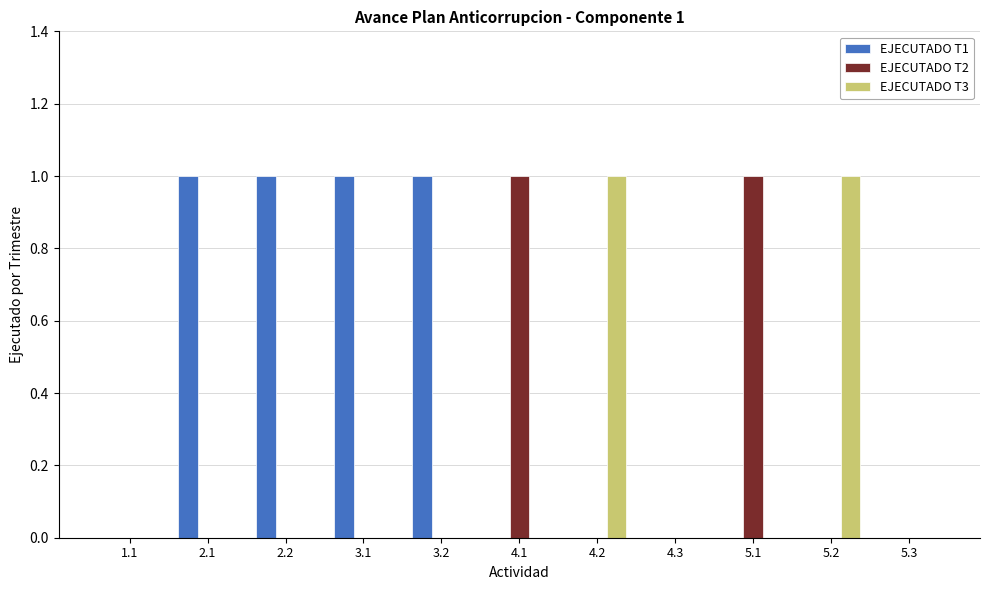

True or false: EJECUTADO T2 has a value of 0 at 3.2.

True